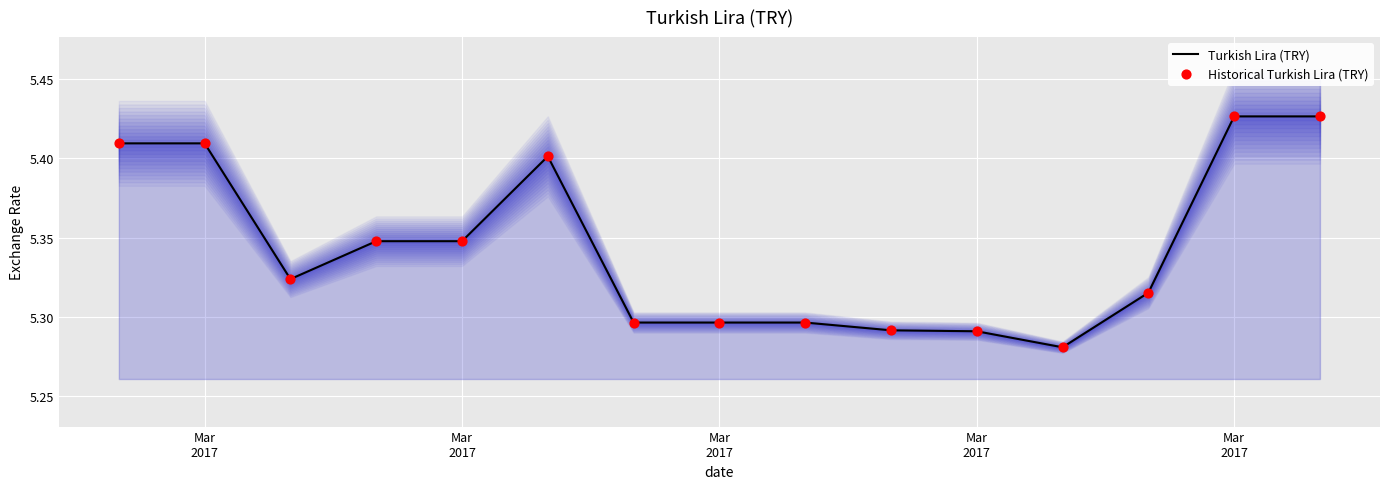

Is the value of Historical Turkish Lira (TRY) at 5 greater than the value of Turkish Lira (TRY) at 11?

Yes